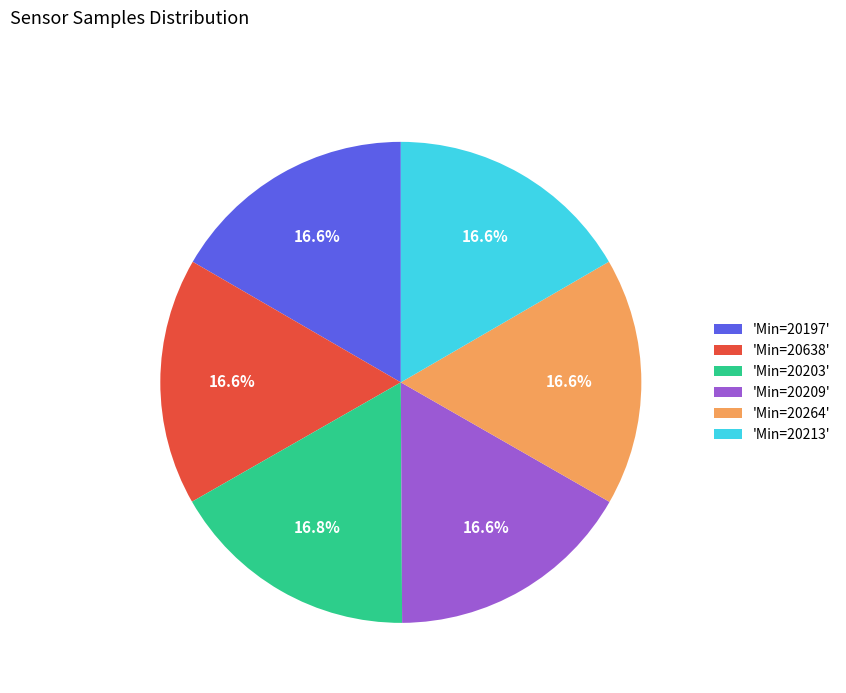

How many segments does this pie chart have?

6